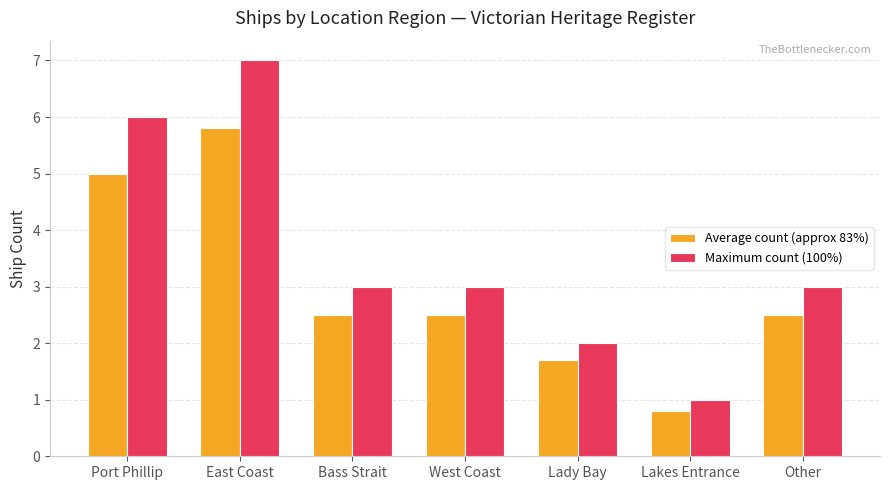

Is the value of Maximum count (100%) at Lakes Entrance greater than the value of Average count (approx 83%) at Lakes Entrance?

Yes